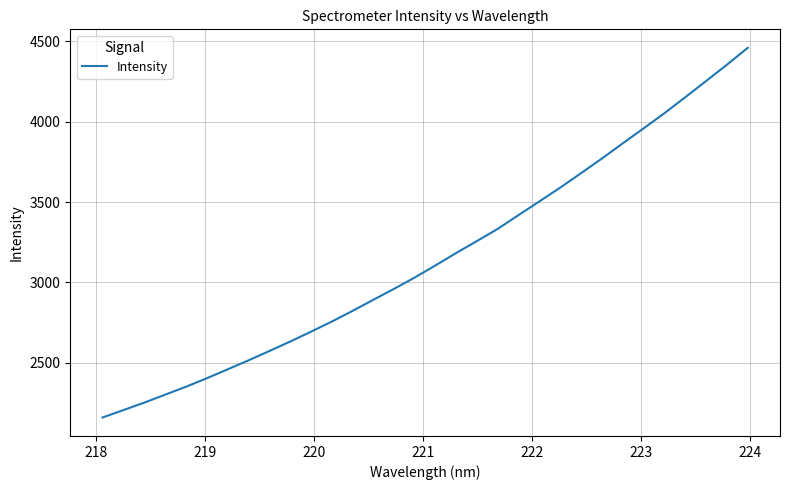

What is the minimum value shown in the chart?

2160.3